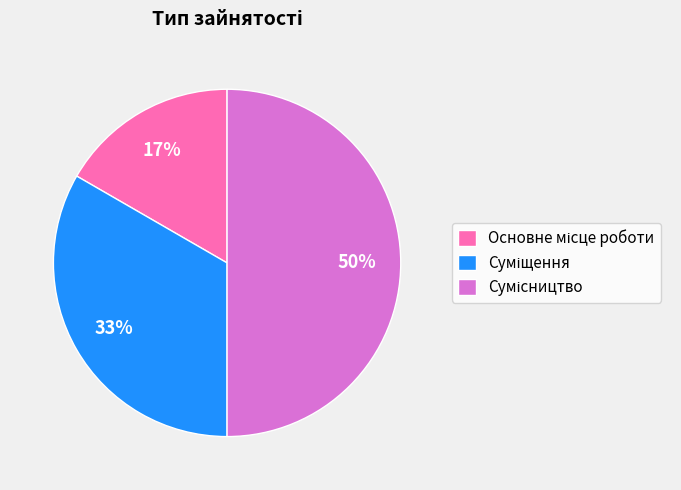

To the nearest percent, what is the difference between the largest and smallest slice percentages?

33%